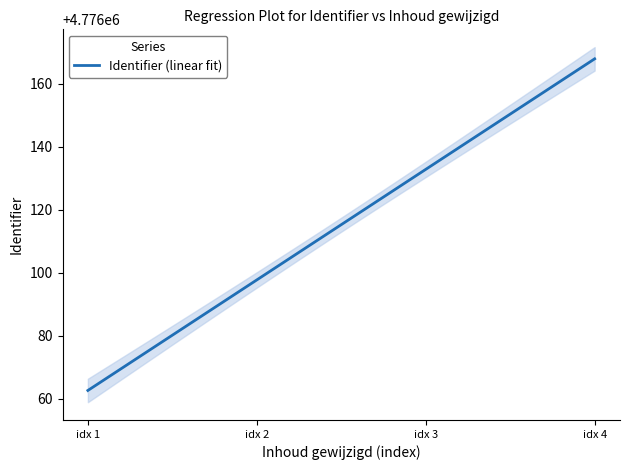

Is this an area chart (filled region under the line)?

No